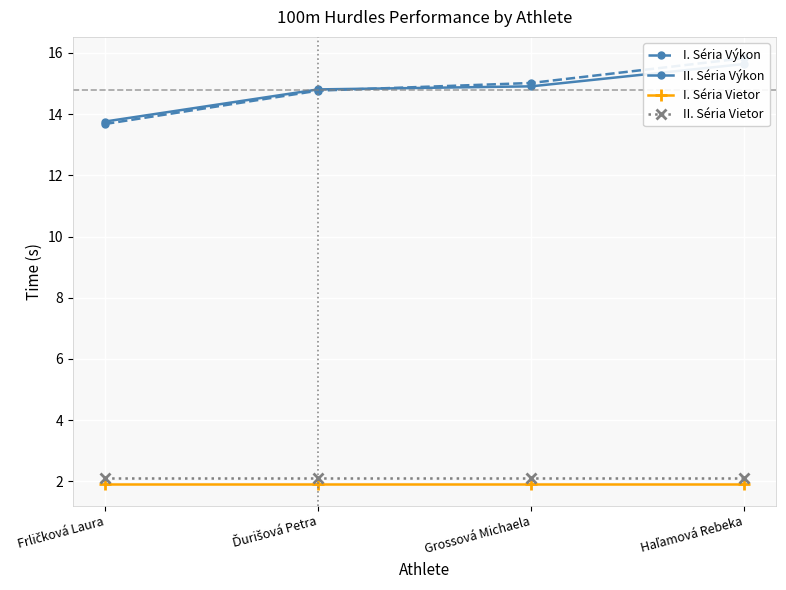

True or false: I. Séria Výkon has more than 0 points higher than both neighbors.

False